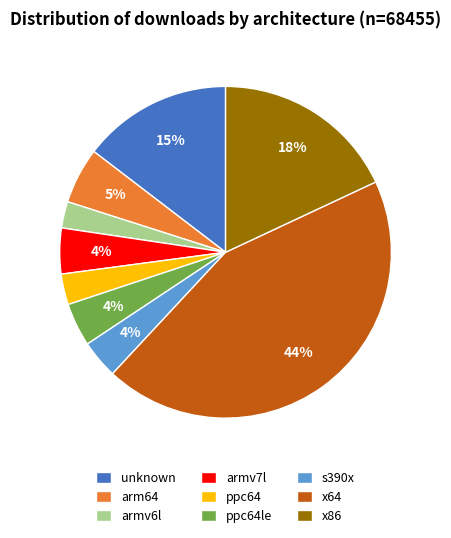

What is the largest slice in the pie chart?

x64